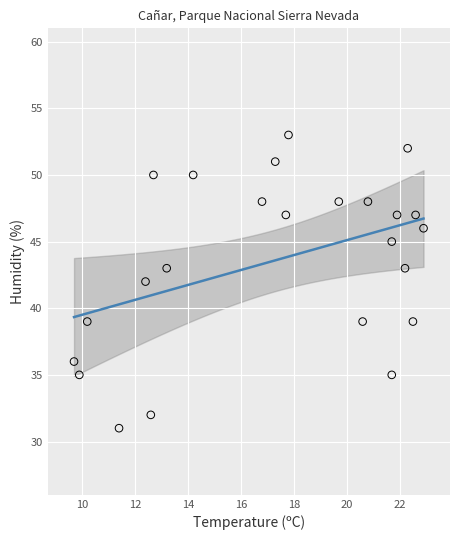

What is the range of Y values (max minus min)?

22